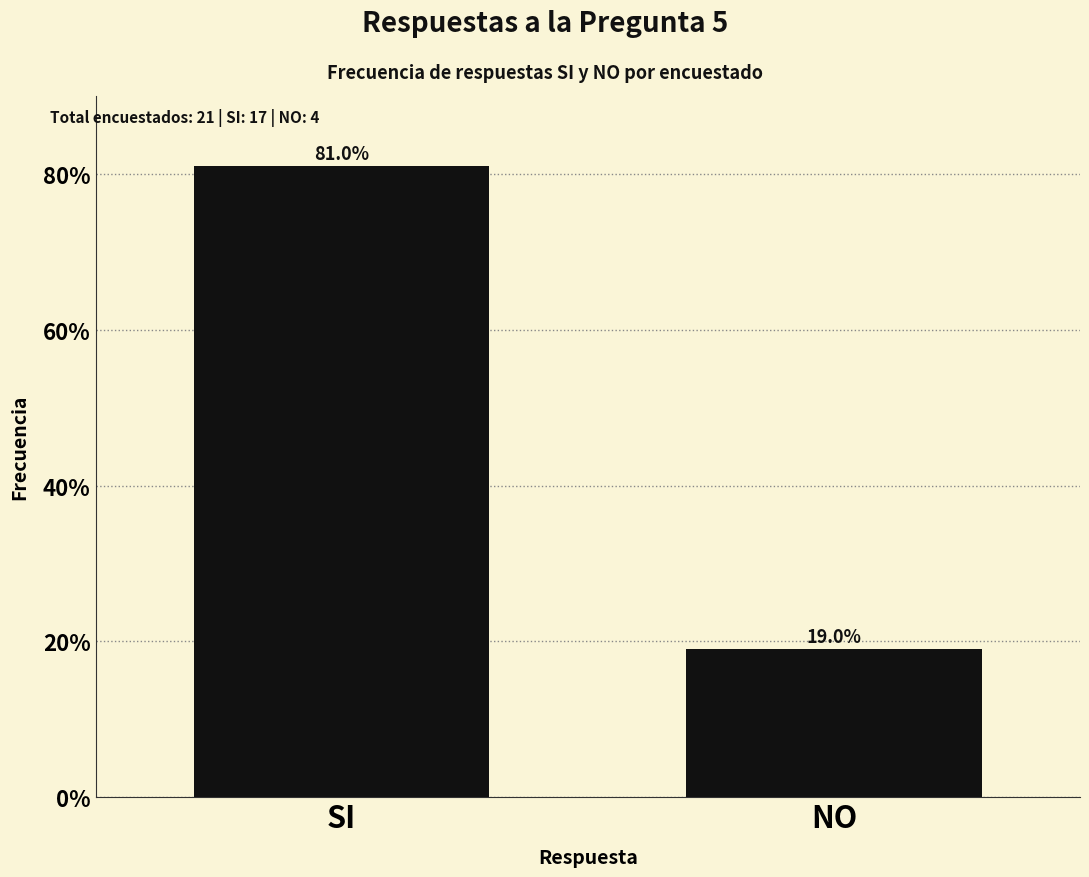

Reading right to left, transcribe all the data shown in this chart.

NO=19.0	SI=81.0